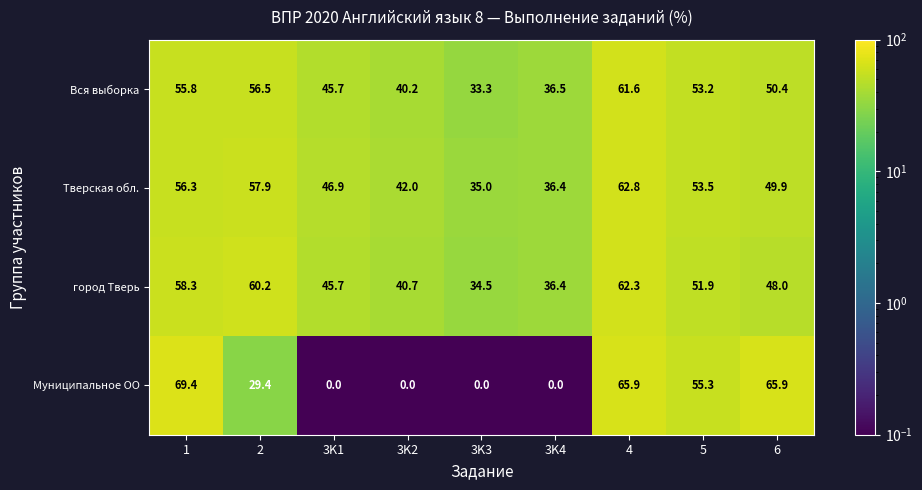

How many positive values does the Муниципальное ОО series have?

5